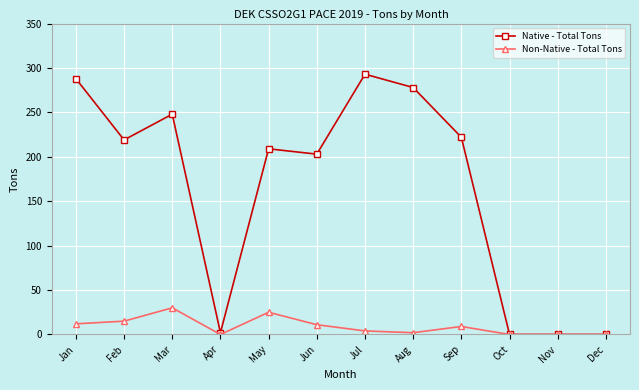

The value of Native - Total Tons at Oct is 0. True or false?

True